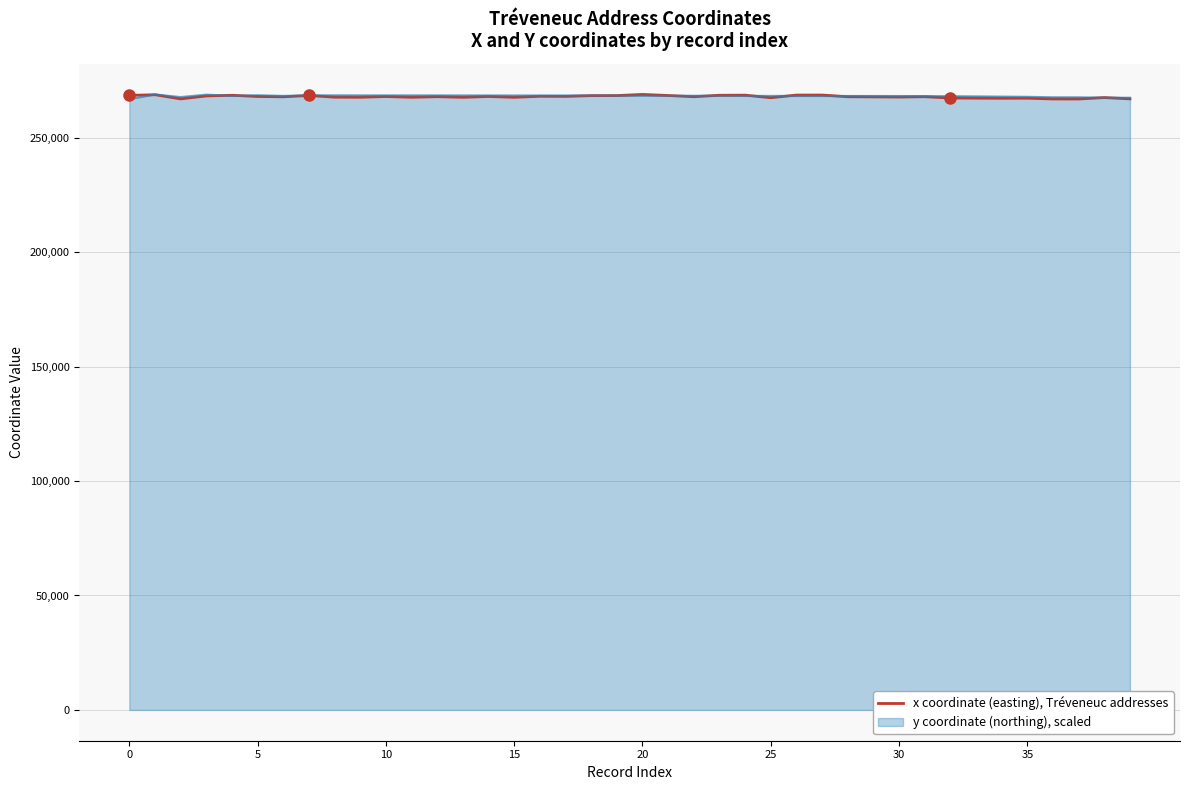

List the series in order of their overall mean, lowest first.

x coordinate (easting), Tréveneuc addresses, y coordinate (northing), scaled